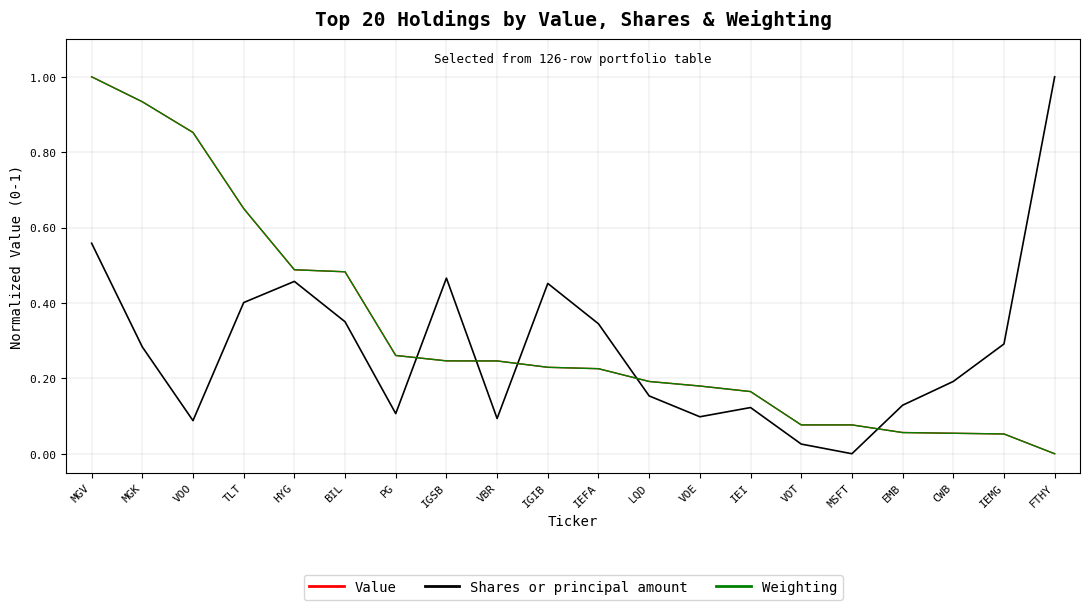

What position from the right is HYG?

16